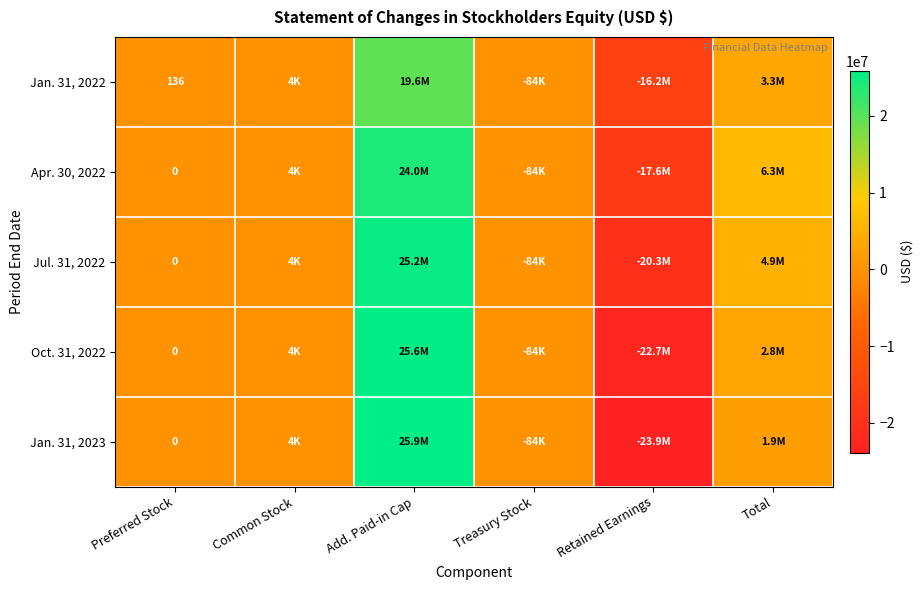

What is the total value across all series at Retained Earnings?

-100689025